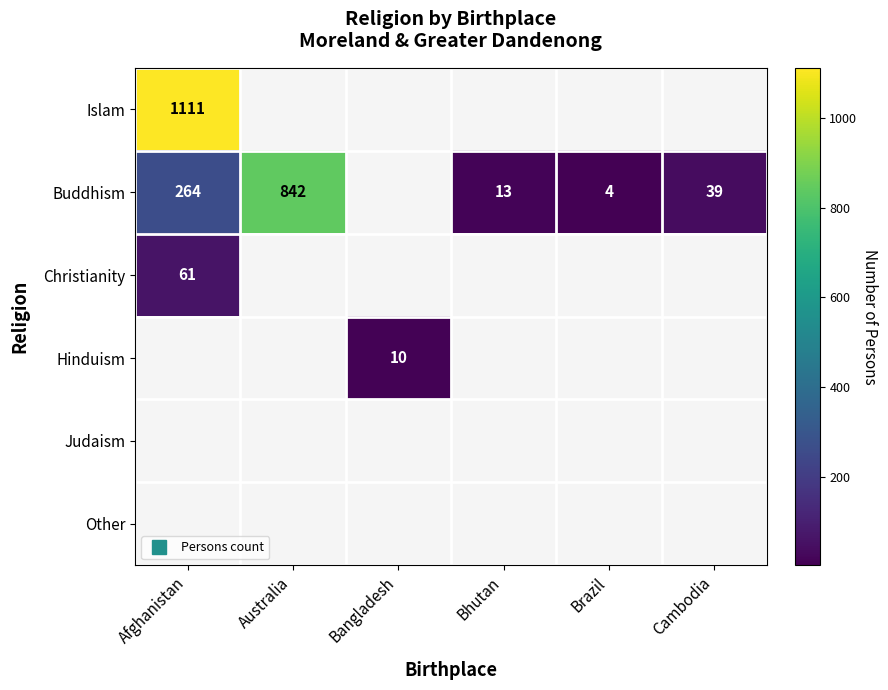

Between Bhutan and Brazil, which series saw the biggest shift?

Buddhism